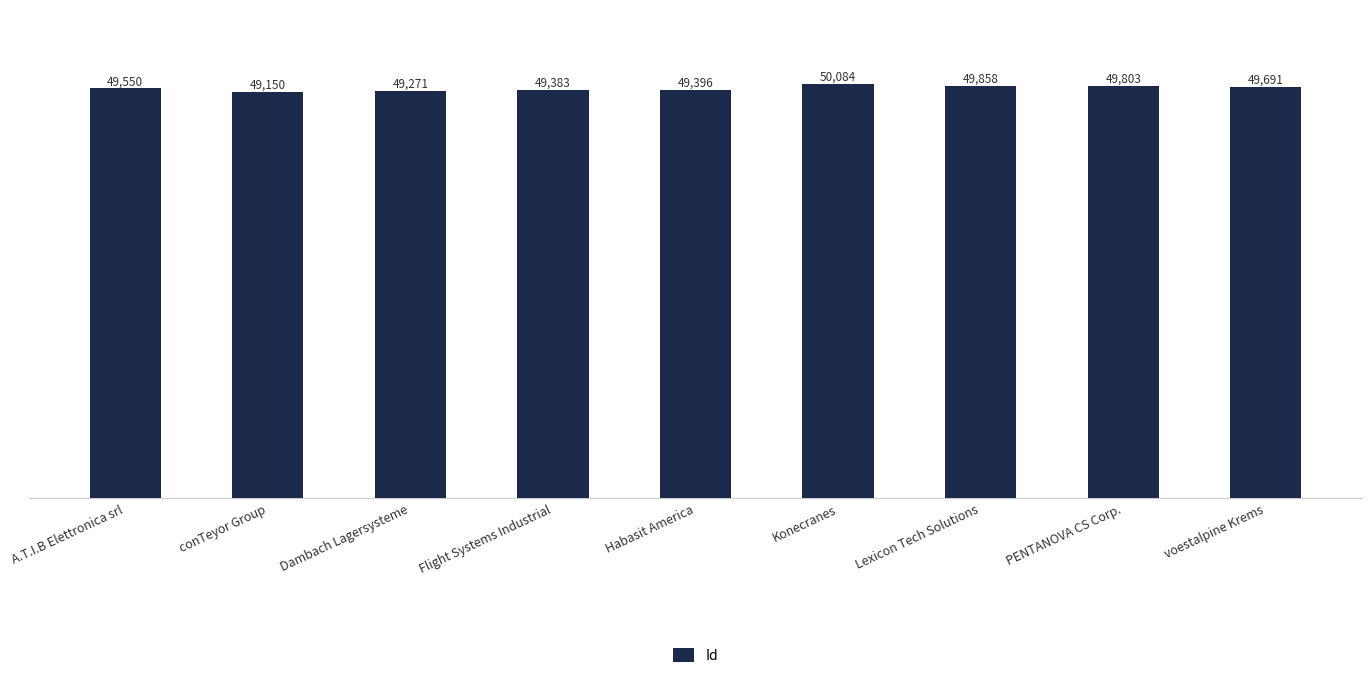

What position from the right is Habasit America?

5